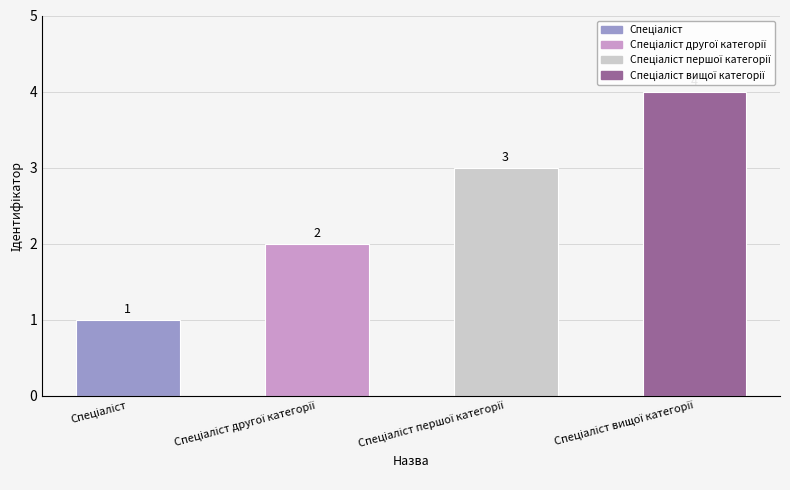

What is the difference between the maximum and minimum values?

3